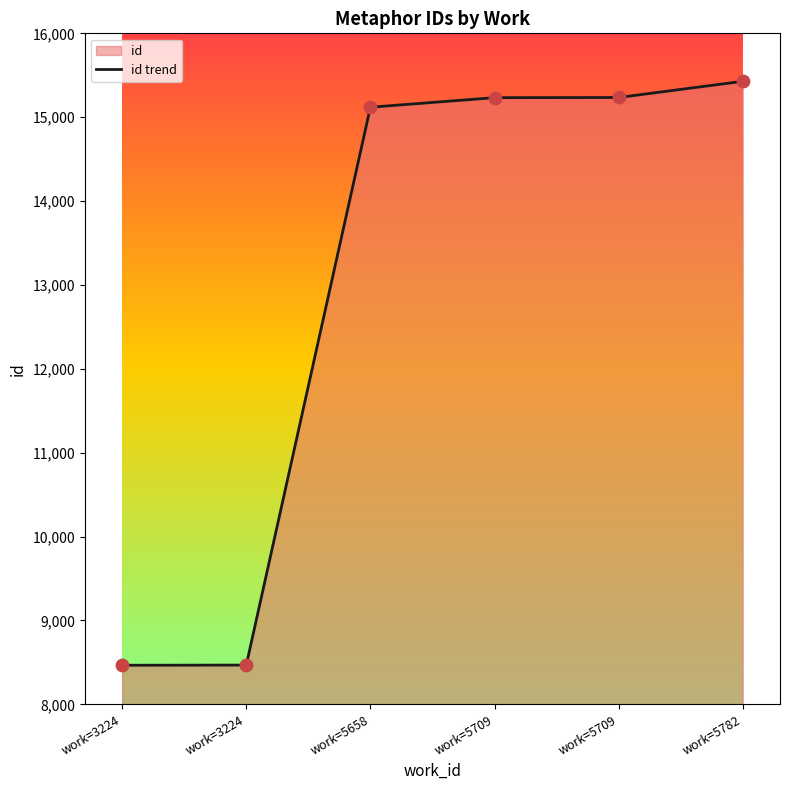

What is the change in value from work=5709 to work=5709?

+2